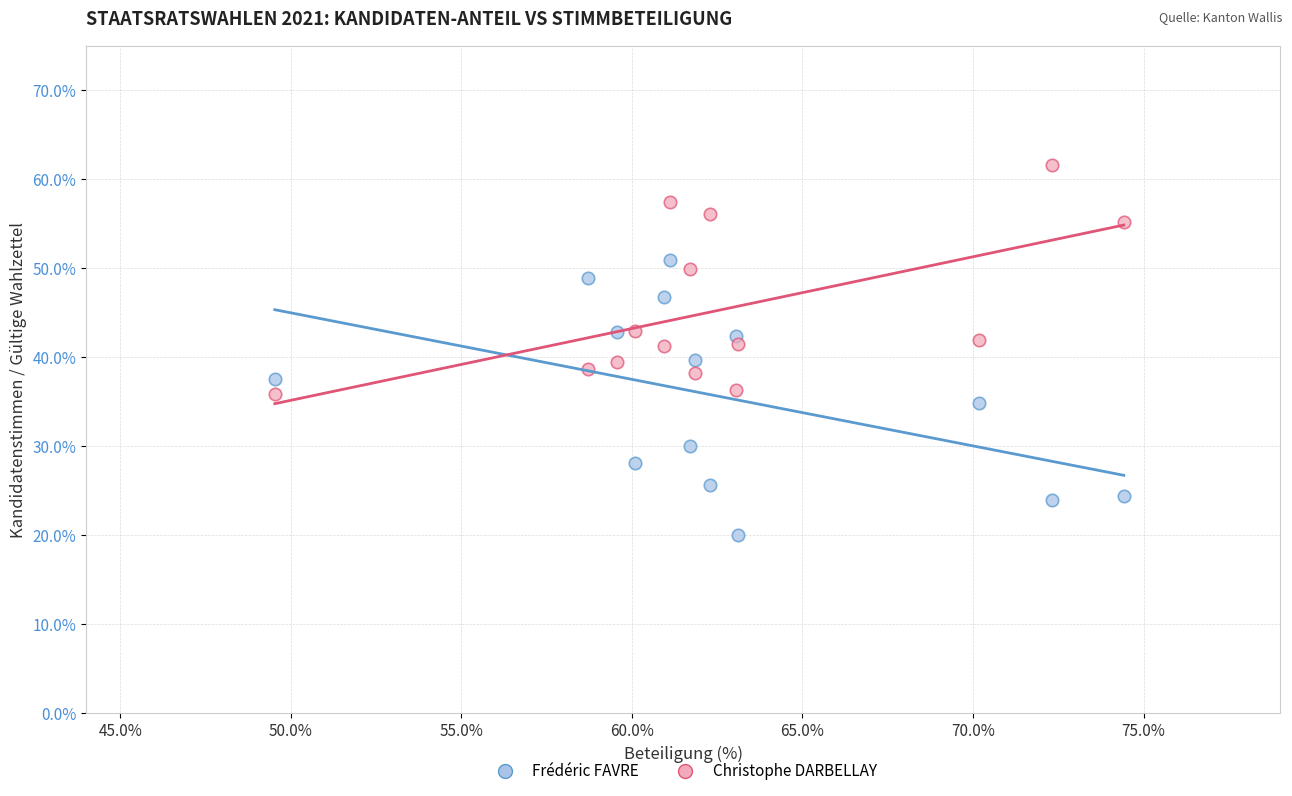

Which series contains the lowest Y value?

Frédéric FAVRE